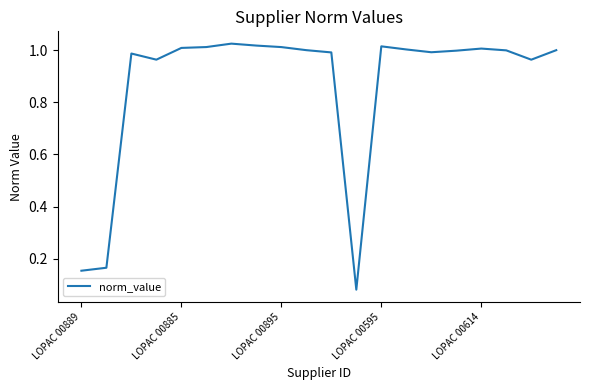

Is this an area chart (filled region under the line)?

No